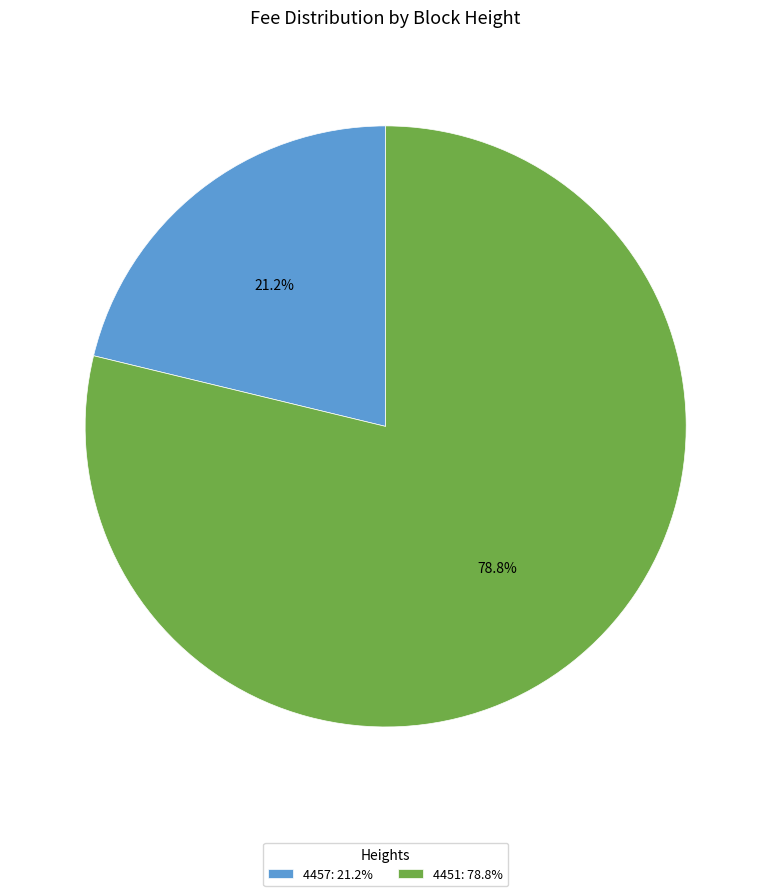

What is the ratio of the value at 4457: 21.2% to the value at 4451: 78.8%?

0.3